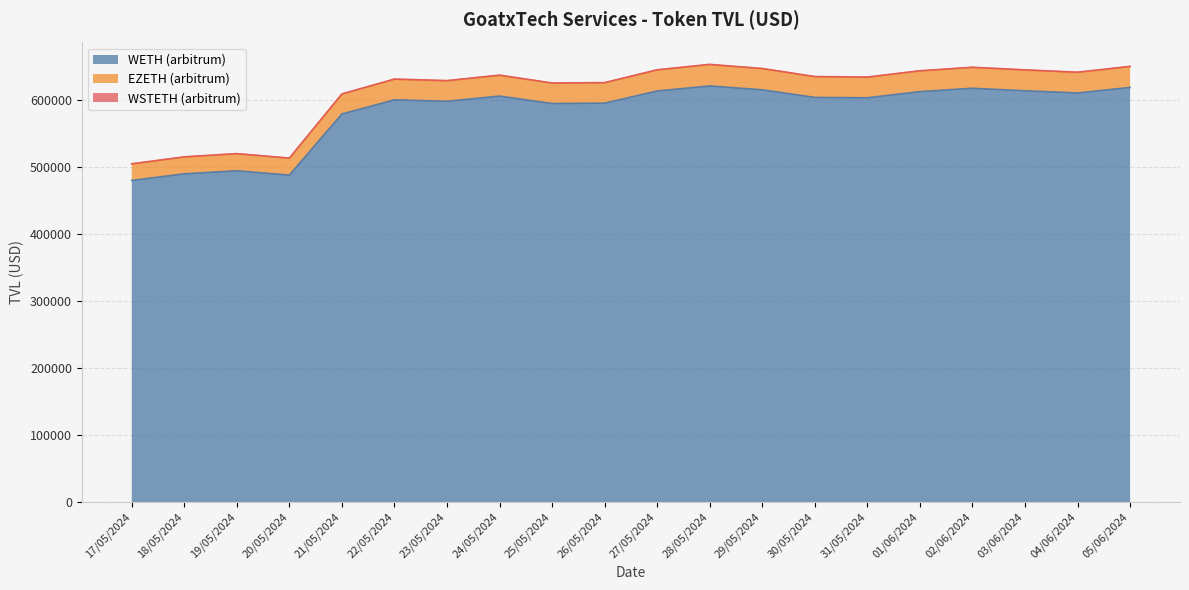

Which label corresponds to the smallest value in the chart?

17/05/2024